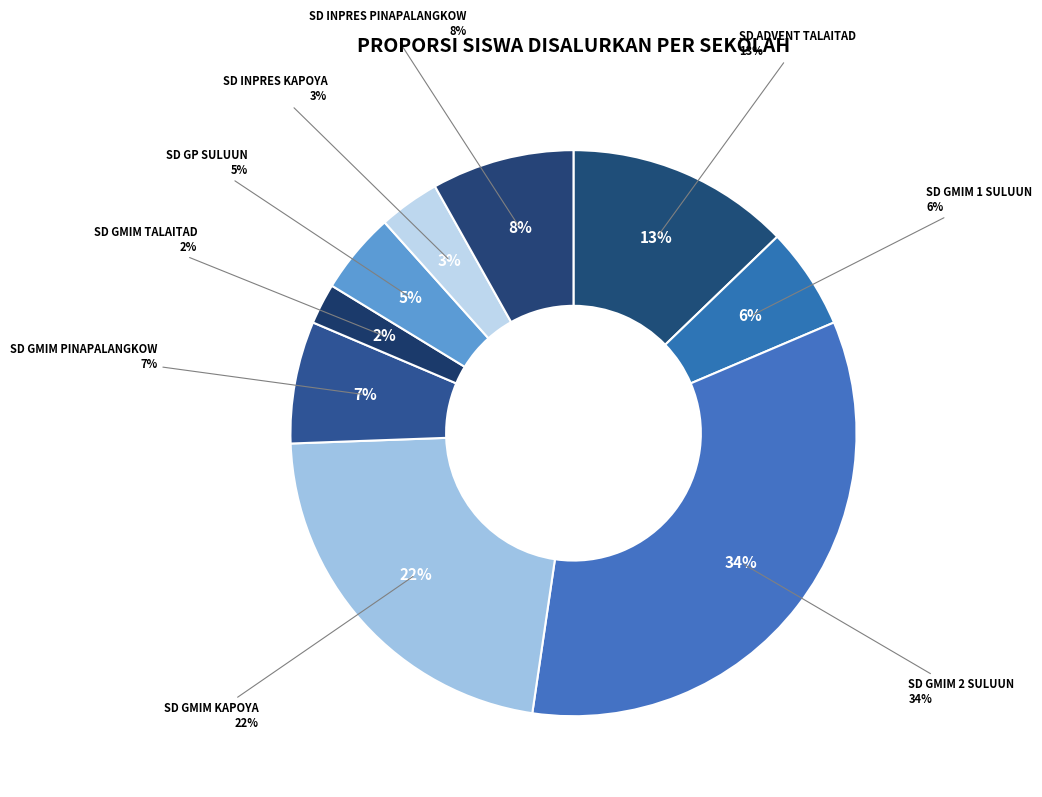

Rank the categories by value from lowest to highest.

SD GMIM TALAITAD, SD INPRES KAPOYA, SD GP SULUUN, SD GMIM 1 SULUUN, SD GMIM PINAPALANGKOW, SD INPRES PINAPALANGKOW, SD ADVENT TALAITAD, SD GMIM KAPOYA, SD GMIM 2 SULUUN